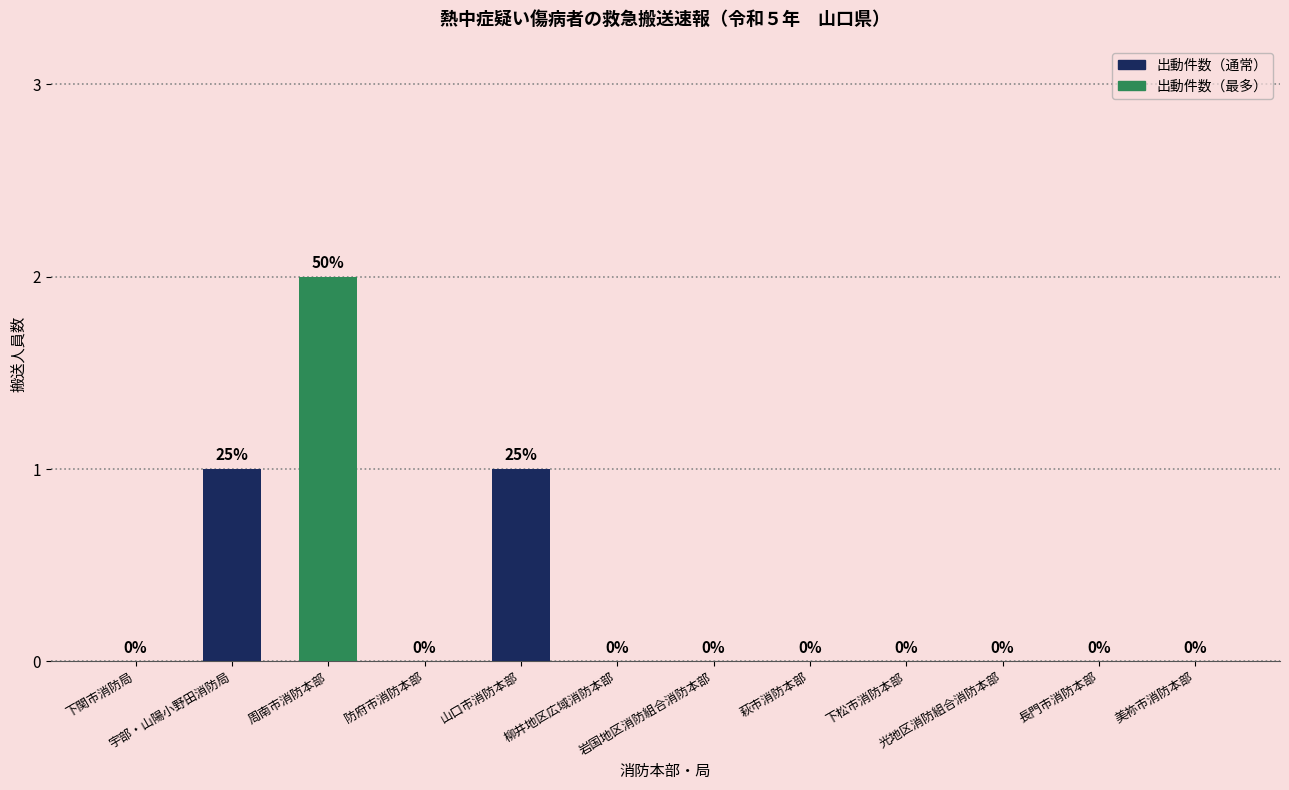

Are the bars horizontal?

No